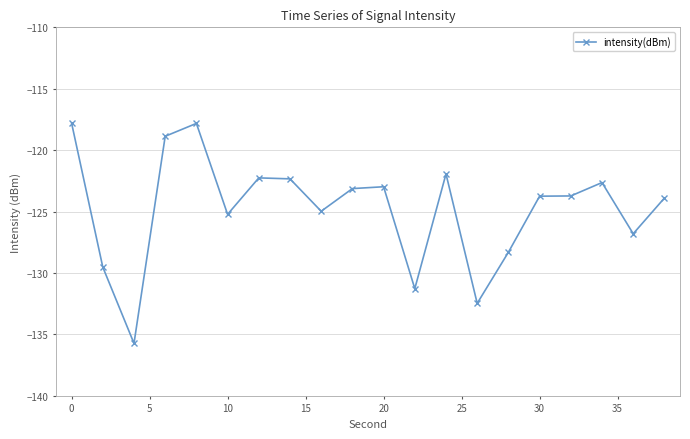

What is the value of the 5th point from the left?

-117.8